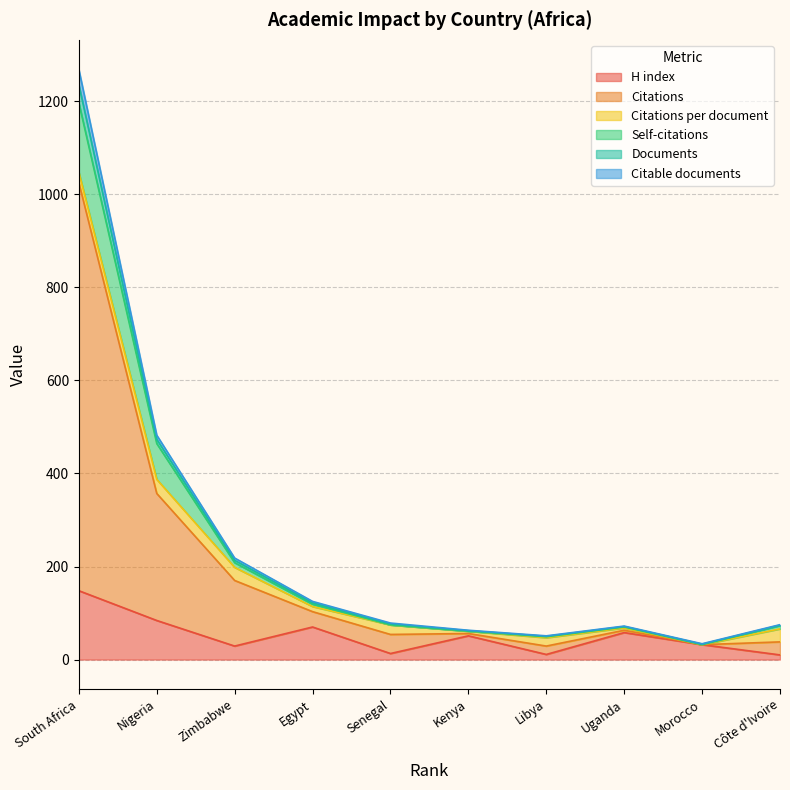

At which category is the sum across all series the highest?

South Africa